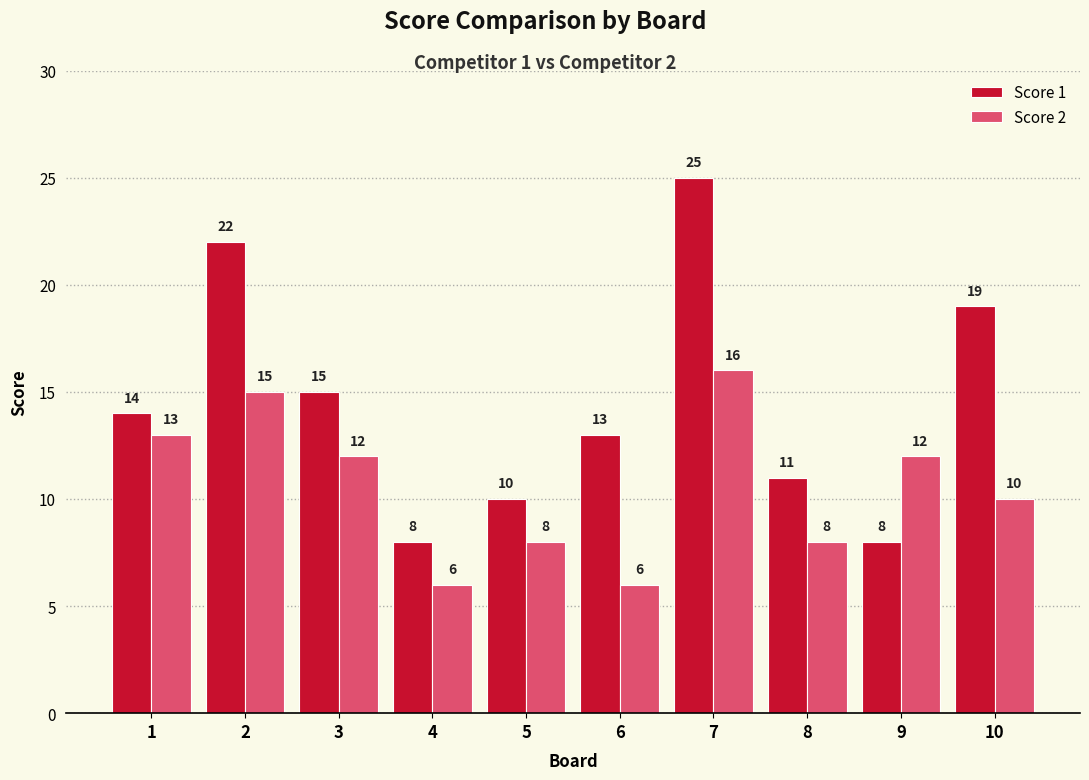

What is the total value across all series at 10?

29